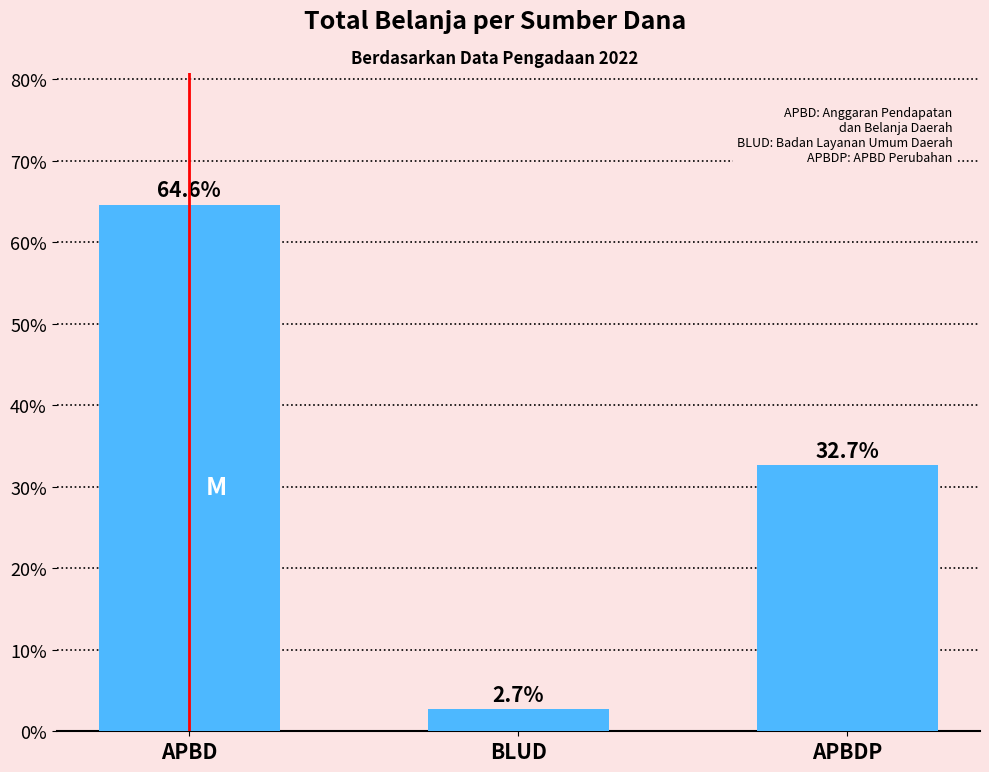

Which category has the lowest value across all series?

BLUD